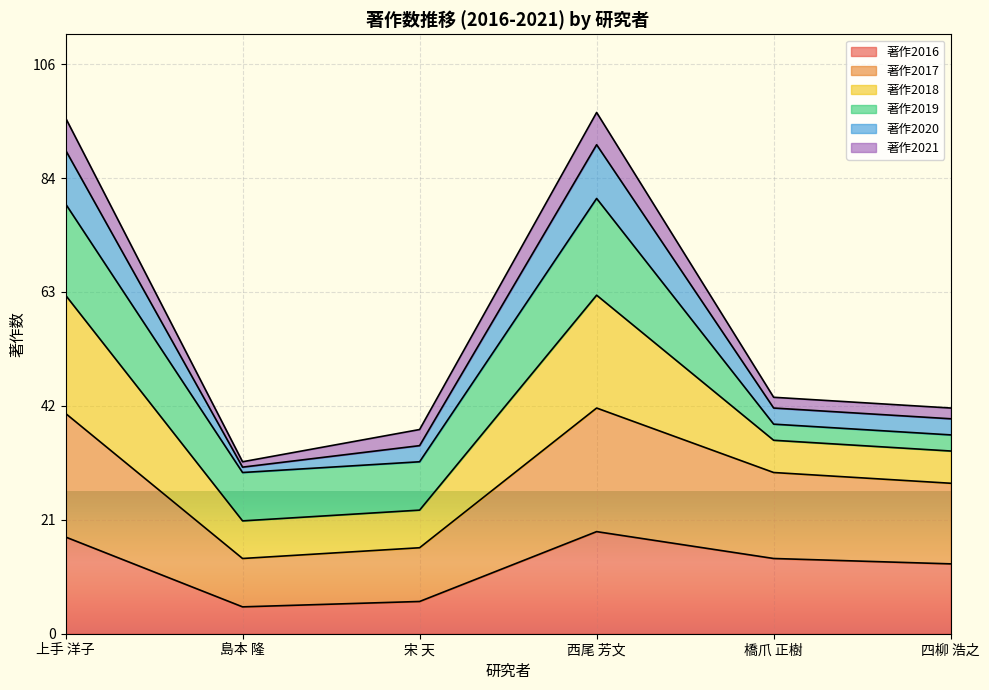

The 著作2016 series shows 18 at 上手 洋子. True or false?

True